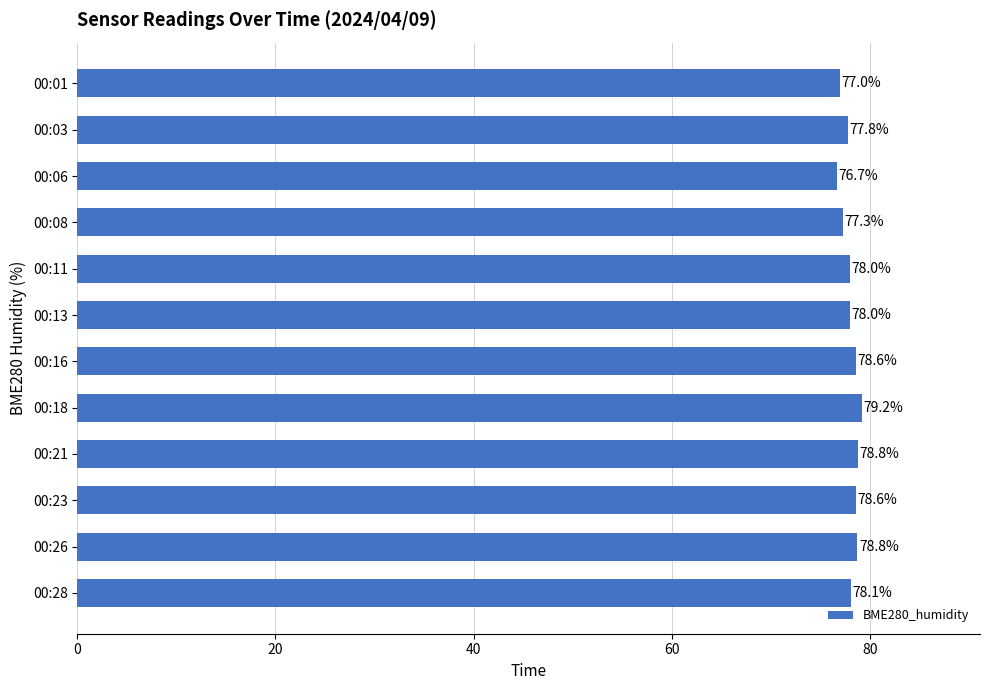

Which has a higher value, 00:08 or 00:23?

00:23